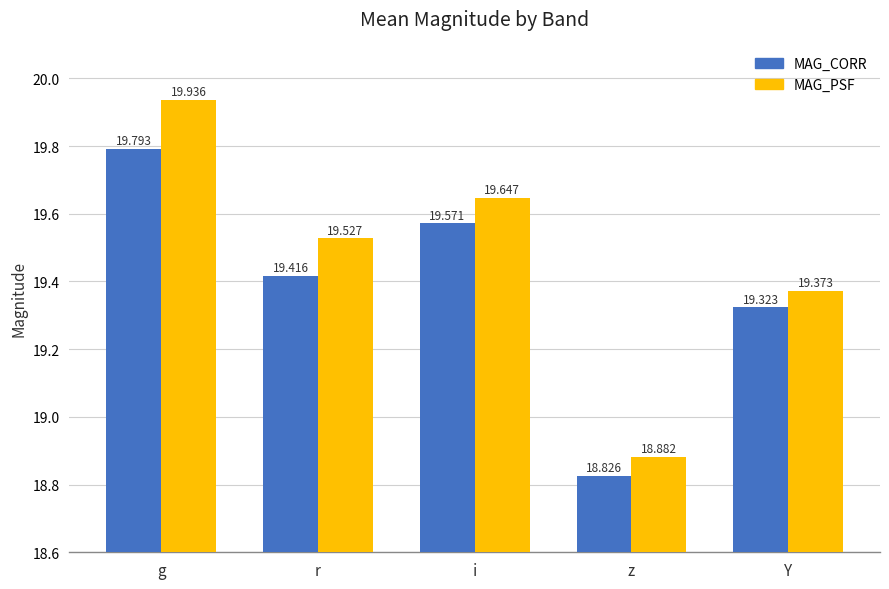

What is the sum of all MAG_CORR values?

96.9